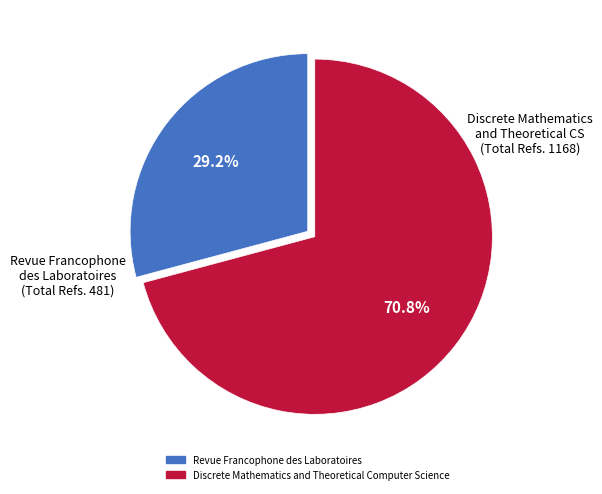

How many slices are in this pie chart?

2